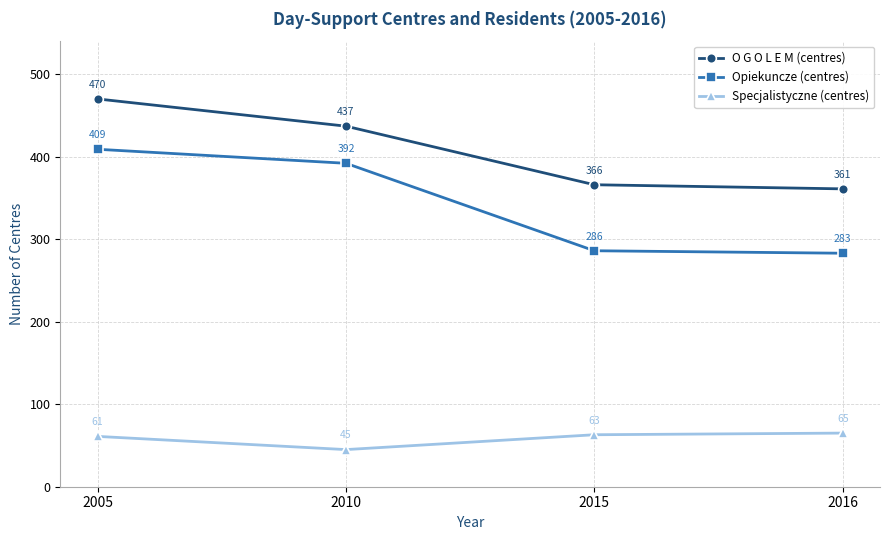

Reading left to right, what are all the values shown in this chart?

O G O L E M (centres): 470	437	366	361
Opiekuncze (centres): 409	392	286	283
Specjalistyczne (centres): 61	45	63	65